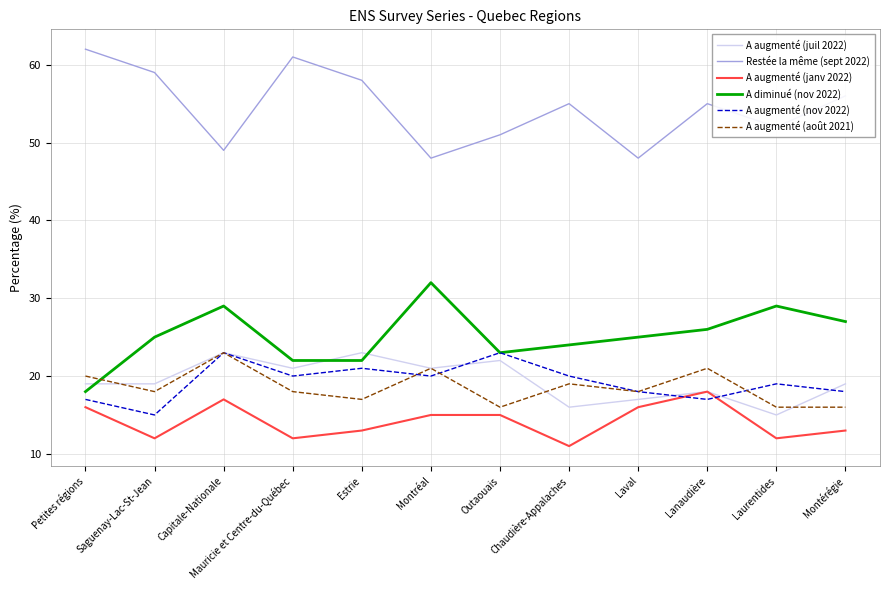

What is the minimum value shown in the chart?

11